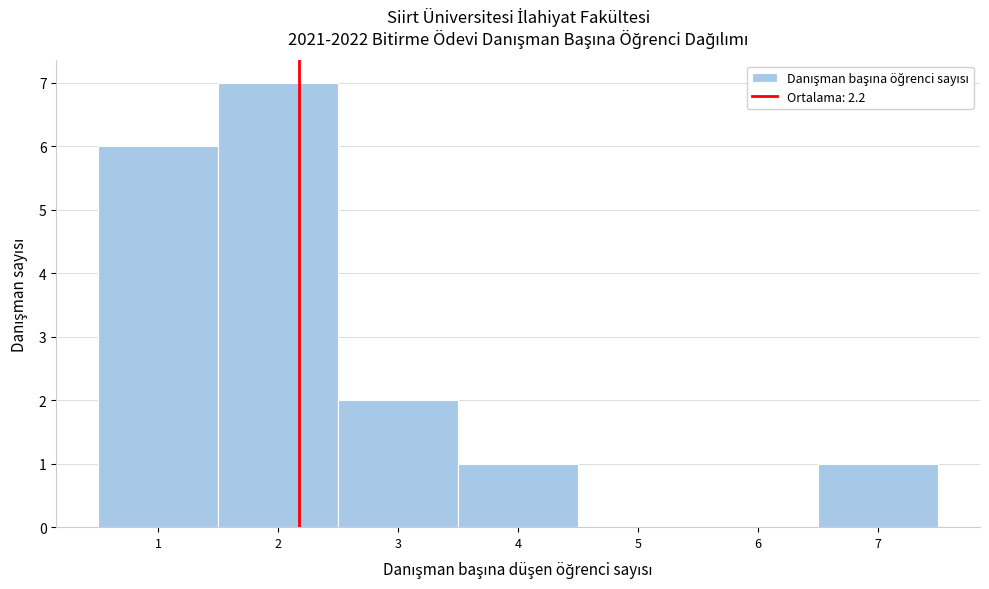

Reading left to right, list every bar in this chart as the range it spans on the x-axis followed by its height. The values are not printed on the chart, so give them approximately, as read against the axis.

0.5 to 1.5: 6
1.5 to 2.5: 7
2.5 to 3.5: 2
3.5 to 4.5: 1
4.5 to 5.5: 0
5.5 to 6.5: 0
6.5 to 7.5: 1